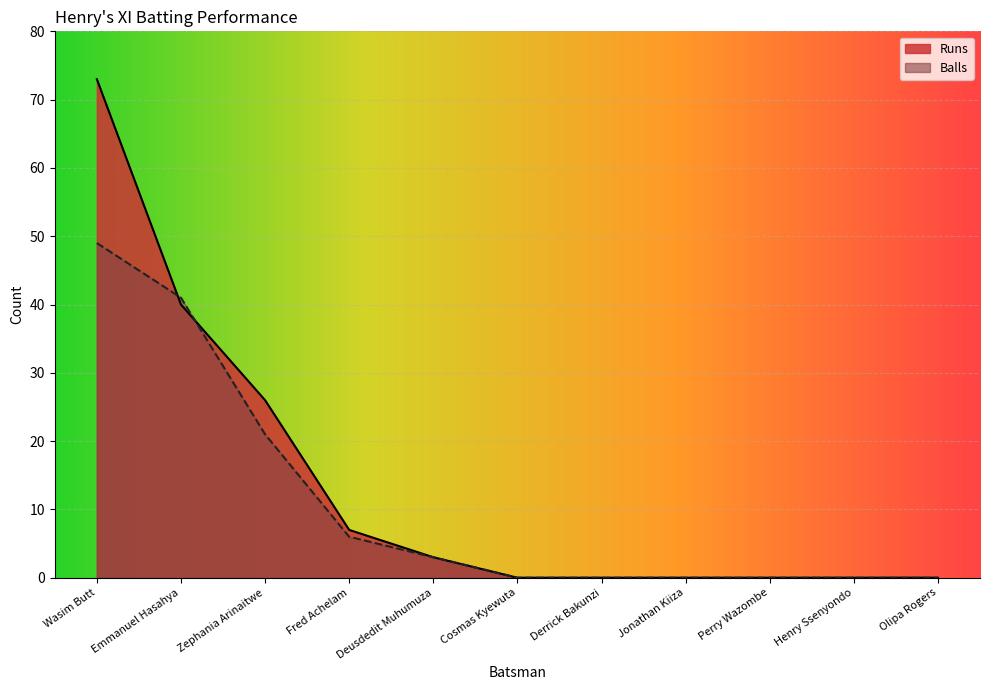

How many times do Runs and Balls cross each other?

2